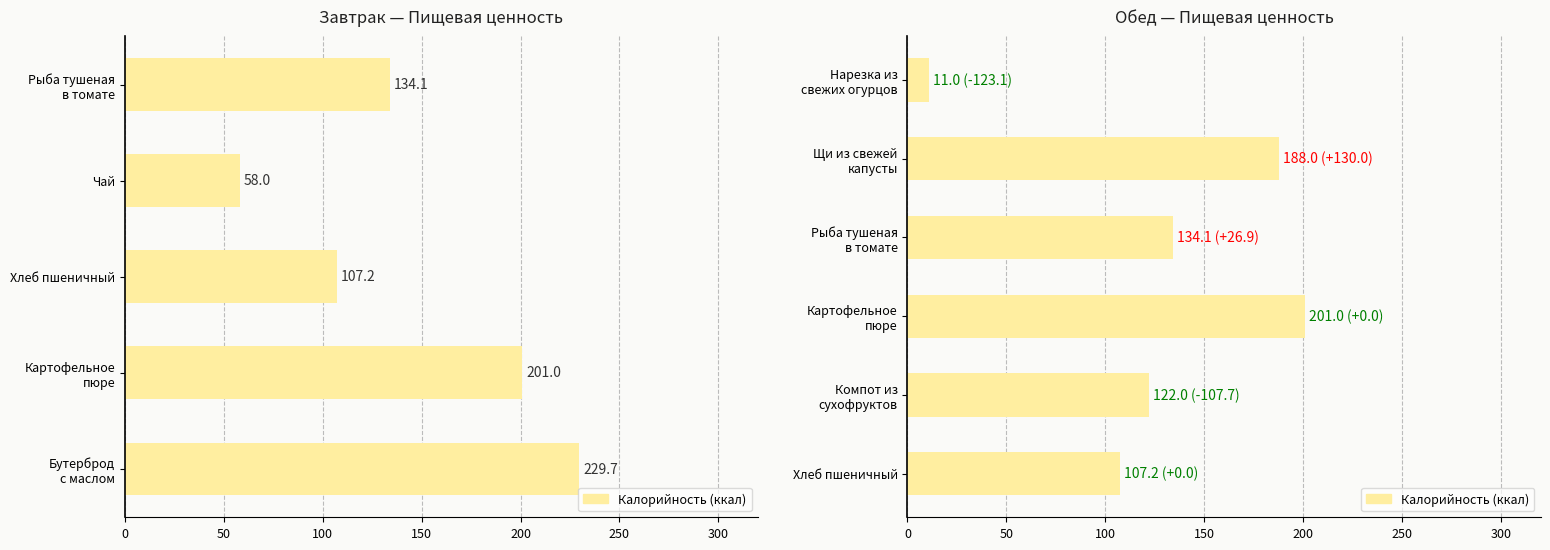

What is the change in value from 100 to 150?

+66.9